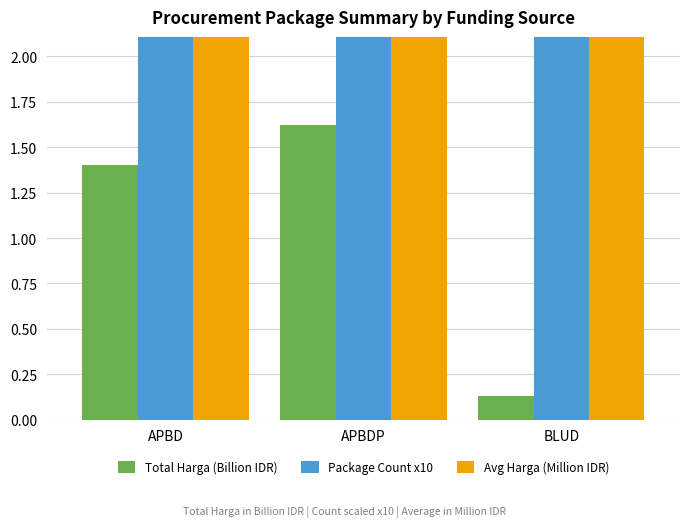

How many data points in Avg Harga (Million IDR) are less than 116?

1